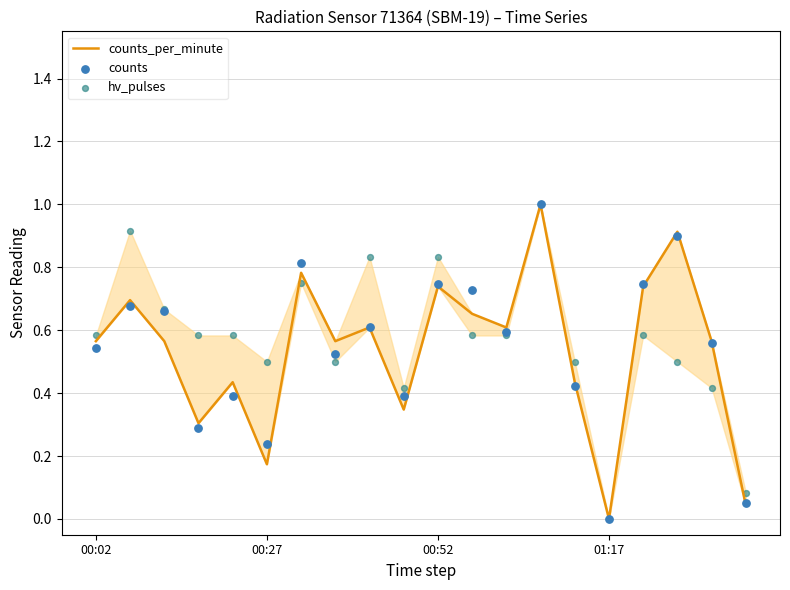

Which series has the largest Y range (max minus min)?

counts_per_minute